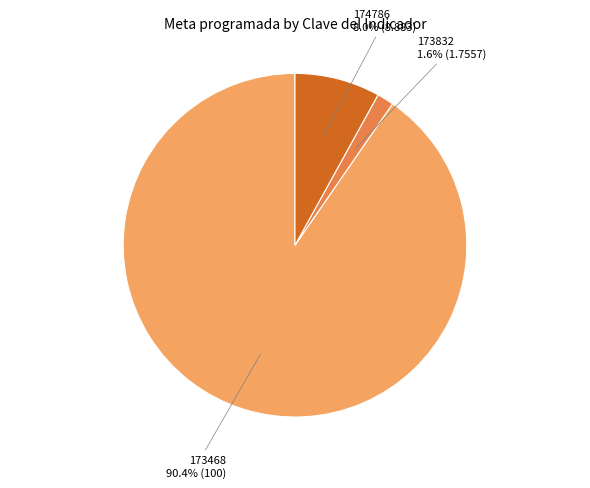

To the nearest percent, what is the difference between the largest and smallest slice percentages?

89%